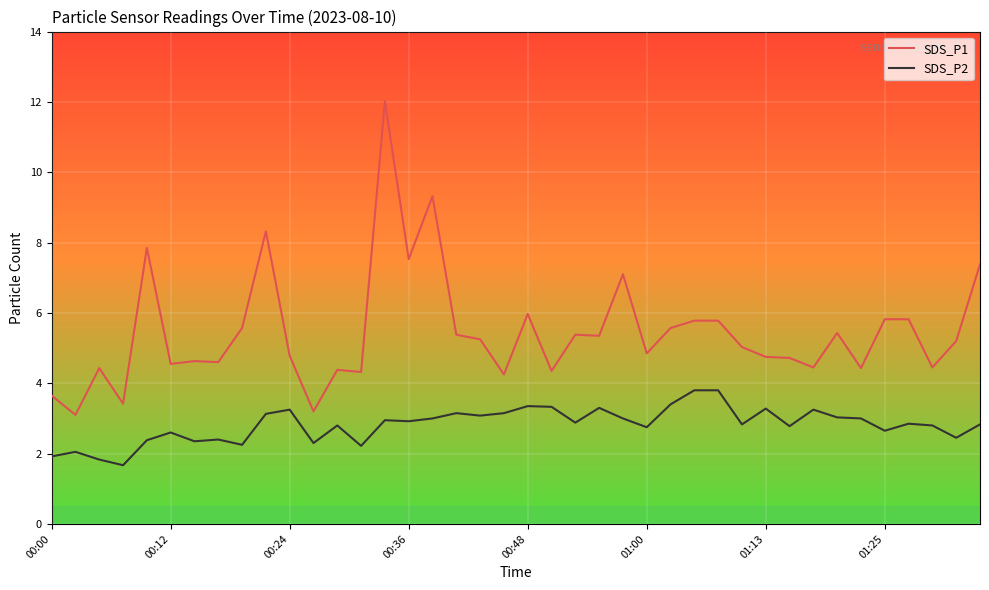

What is the lowest value of the SDS_P1 series?

3.1